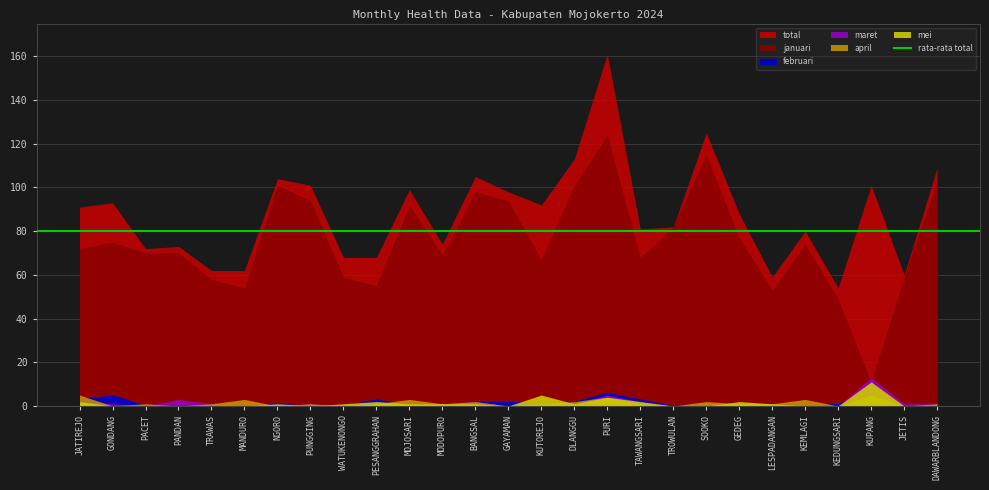

True or false: total has a value of 43 at TAWANGSARI.

False